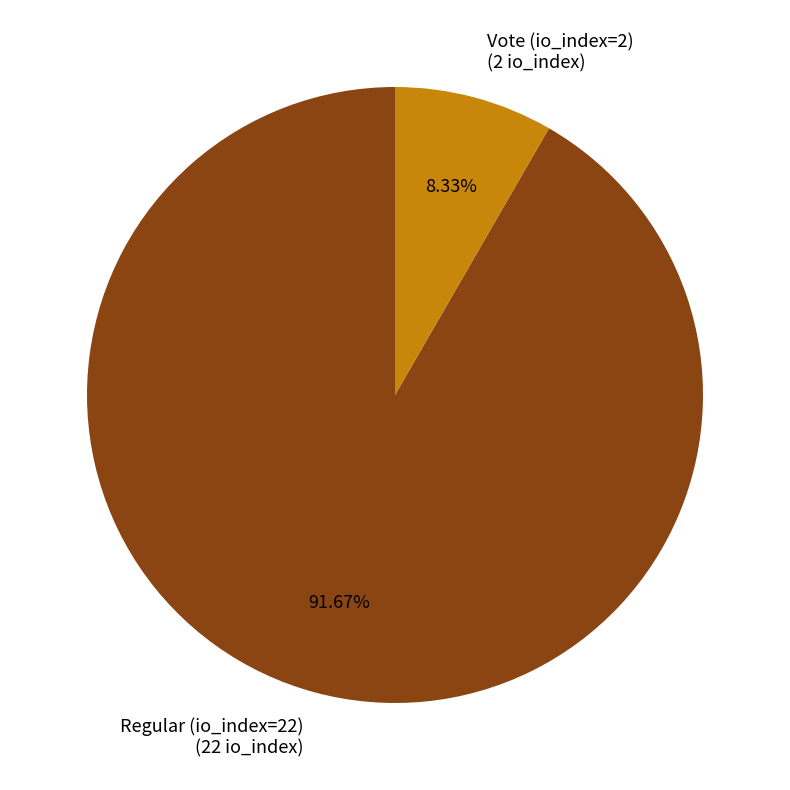

Which category has the smallest portion of the pie?

Vote (io_index=2)